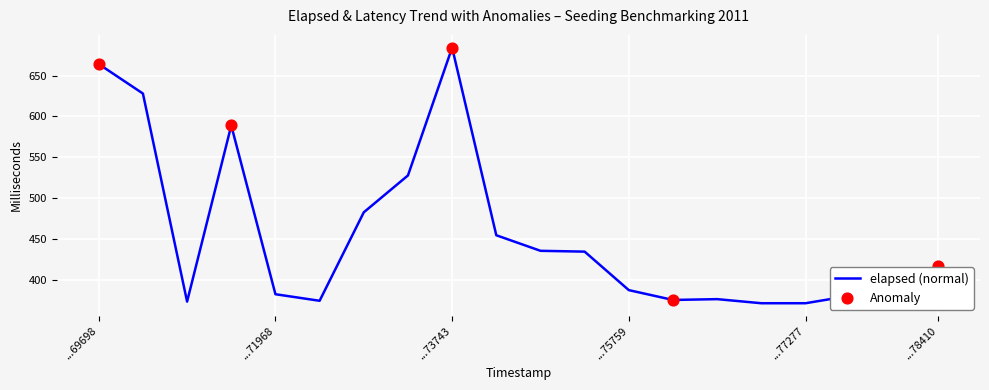

What is the maximum value shown in the chart?

684